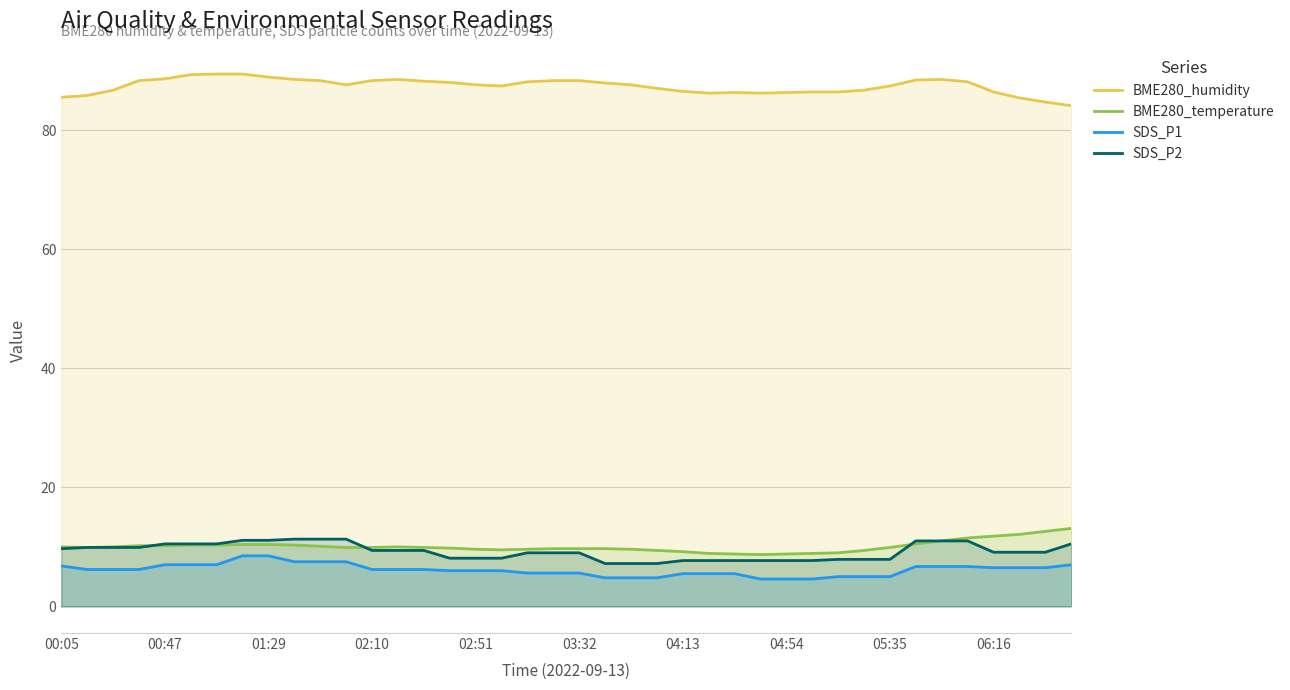

What is the total value across all series at 29?

107.6